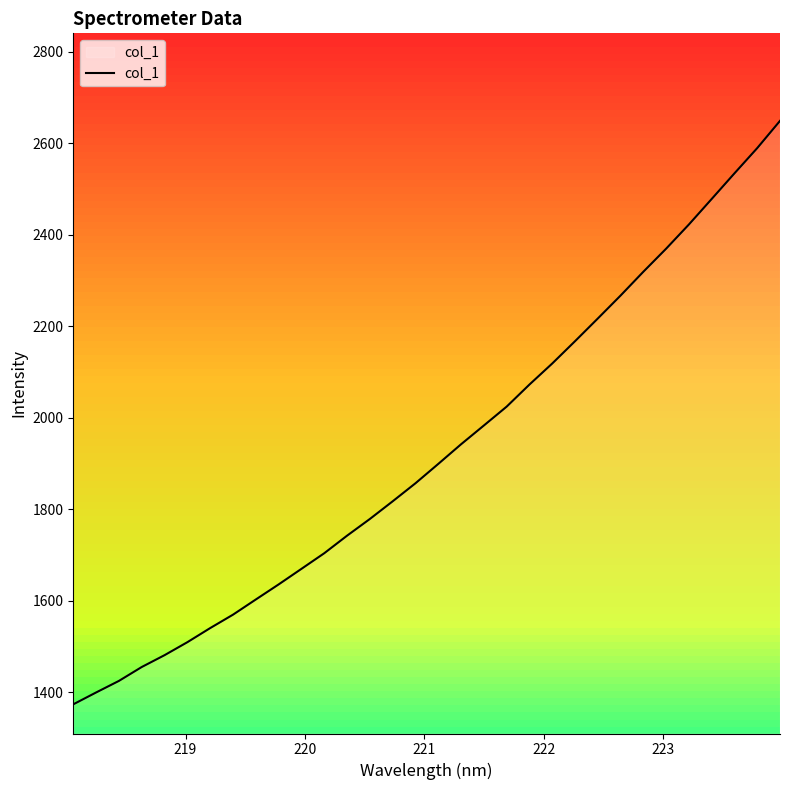

What is the smallest value displayed?

1374.1